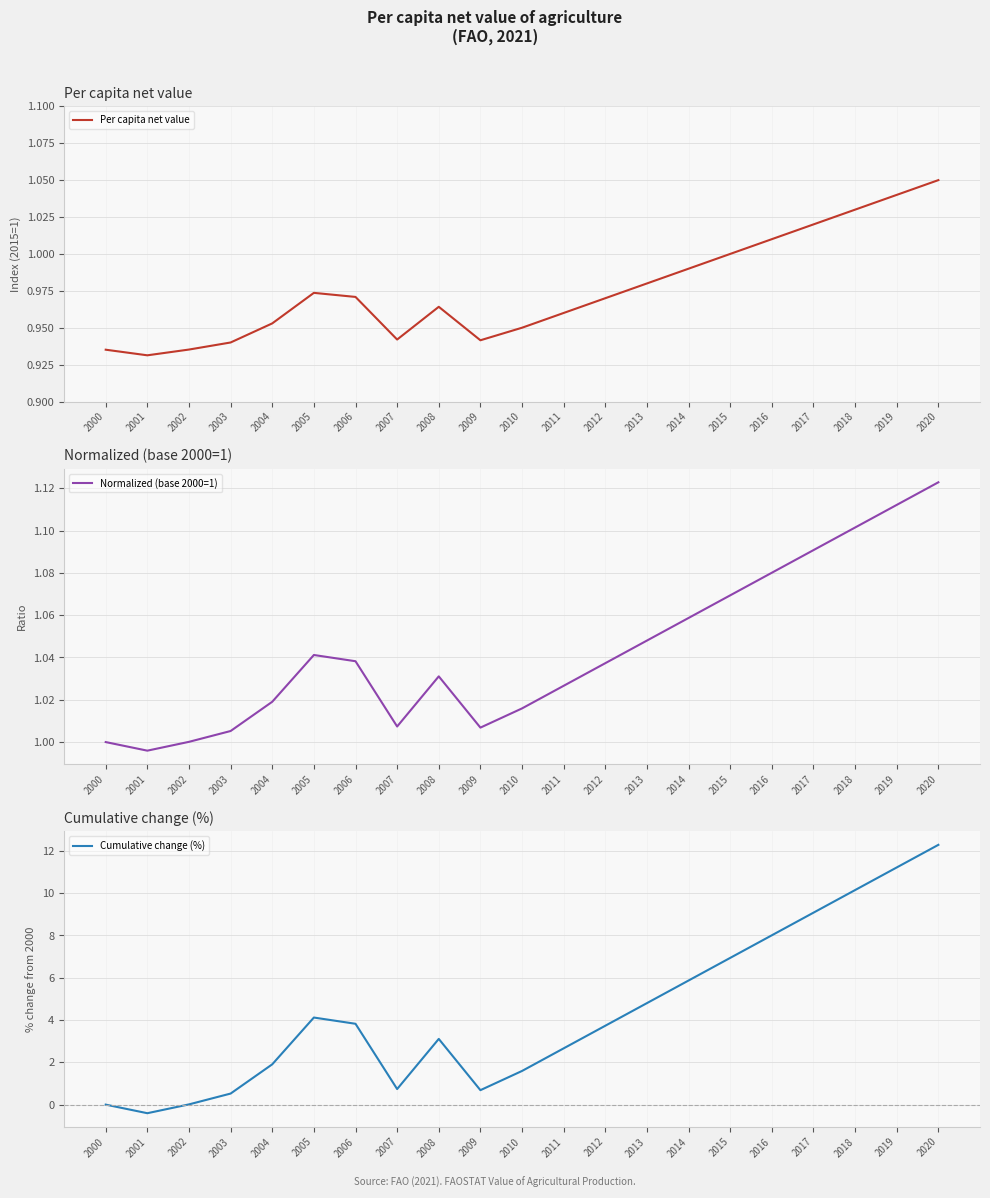

Reading left to right, what are all the values shown in this chart?

Per capita net value: 2000=0.9	2001=0.9	2002=0.9	2003=0.9	2004=1.0	2005=1.0	2006=1.0	2007=0.9	2008=1.0	2009=0.9	2010=0.9	2011=1.0	2012=1.0	2013=1.0	2014=1.0	2015=1.0	2016=1.0	2017=1.0	2018=1.0	2019=1.0	2020=1.1
Normalized (base 2000=1): 2000=1.0	2001=1.0	2002=1.0	2003=1.0	2004=1.0	2005=1.0	2006=1.0	2007=1.0	2008=1.0	2009=1.0	2010=1.0	2011=1.0	2012=1.0	2013=1.0	2014=1.1	2015=1.1	2016=1.1	2017=1.1	2018=1.1	2019=1.1	2020=1.1
Cumulative change (%): 2000=0.0	2001=-0.4	2002=0.0	2003=0.5	2004=1.9	2005=4.1	2006=3.8	2007=0.7	2008=3.1	2009=0.7	2010=1.6	2011=2.7	2012=3.7	2013=4.8	2014=5.9	2015=6.9	2016=8.0	2017=9.1	2018=10.1	2019=11.2	2020=12.3